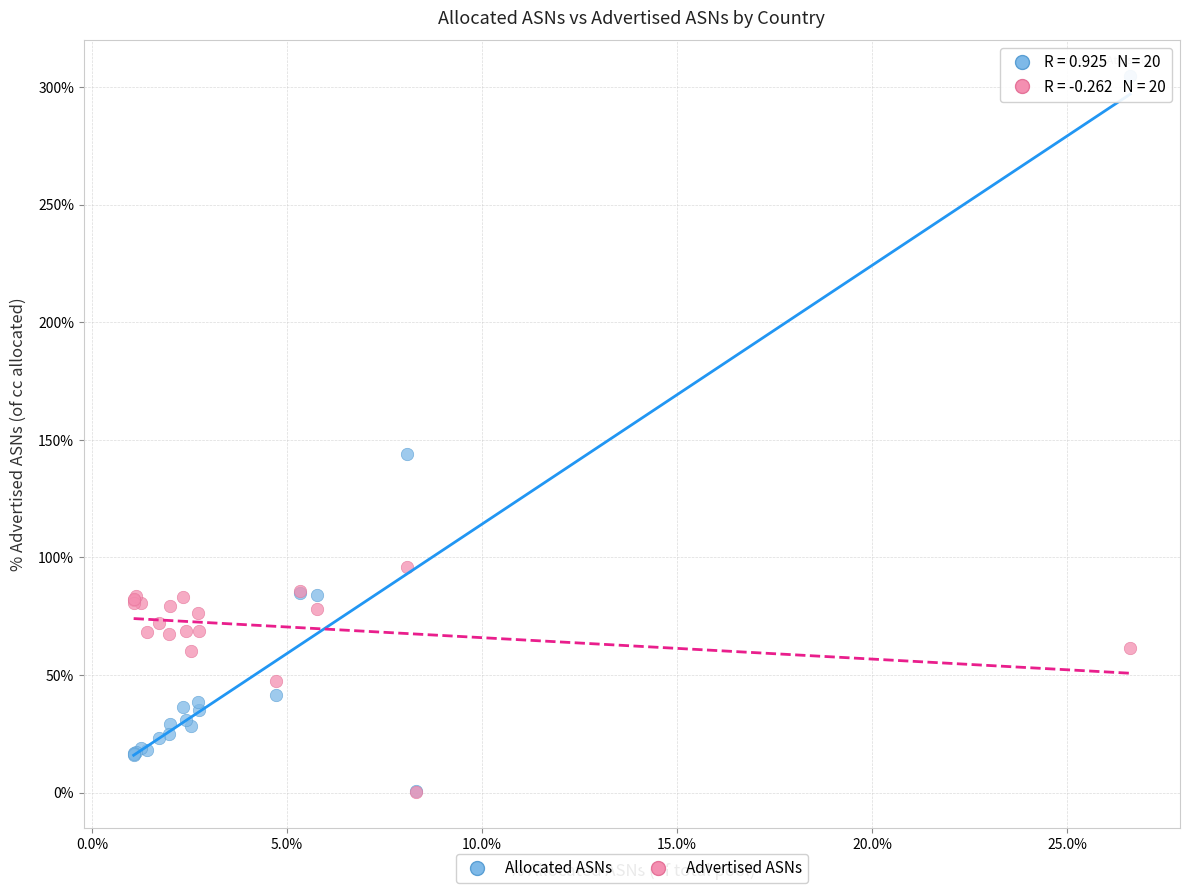

Across all series, what Y value is closest to 152?

144.1